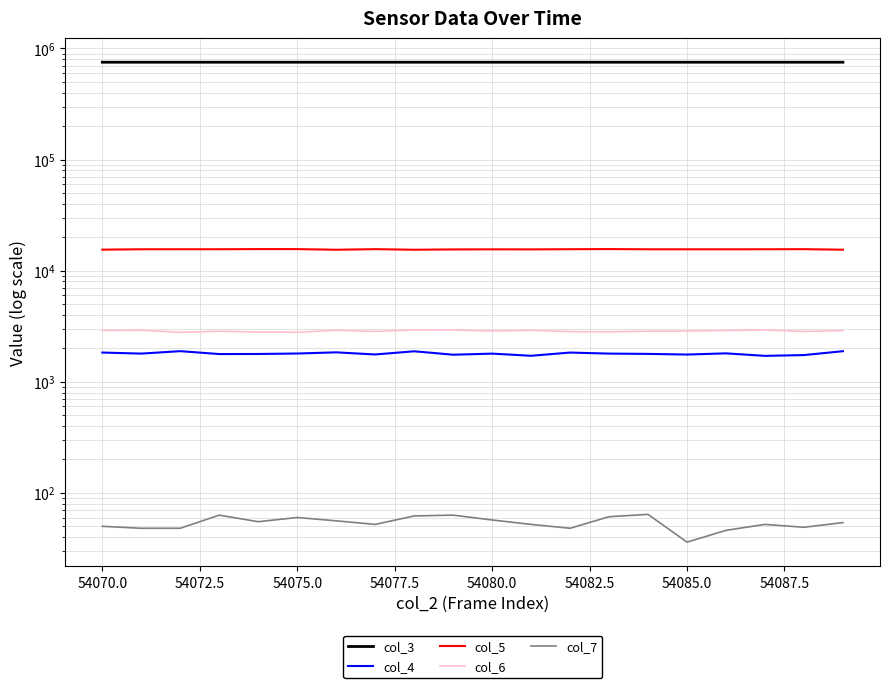

How many lines are shown in the chart?

5